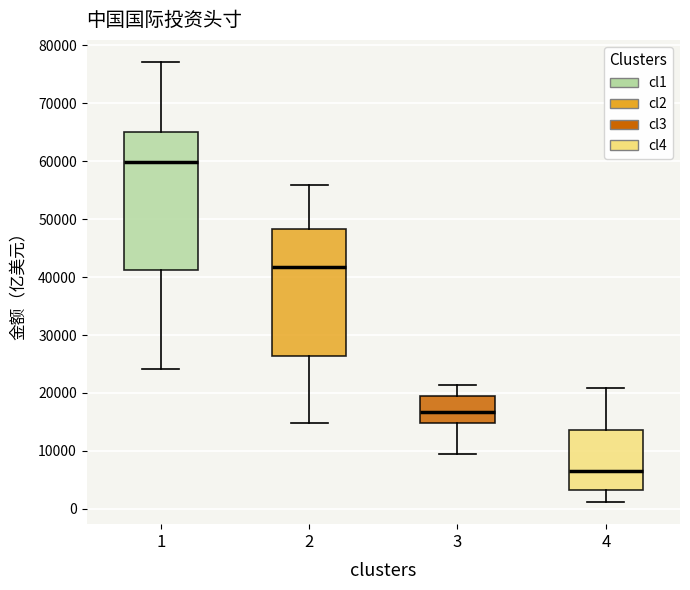

Comparing the boxes themselves (not the whiskers), which one is the tallest?

1